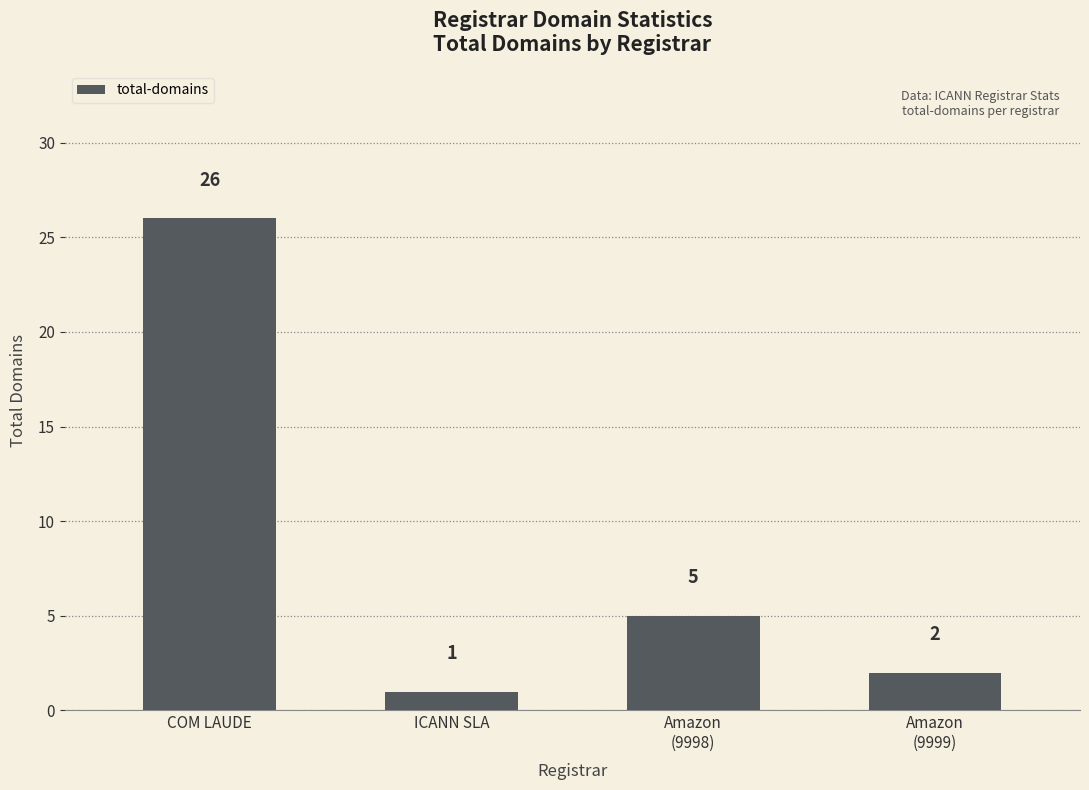

Is it true that the value at COM LAUDE is 26?

True